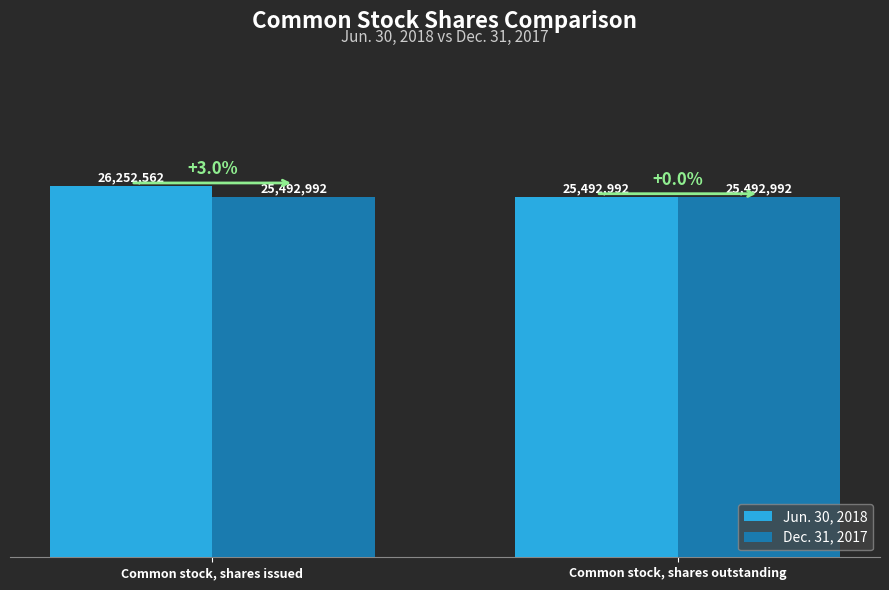

What is the highest value of the Jun. 30, 2018 series?

26252562